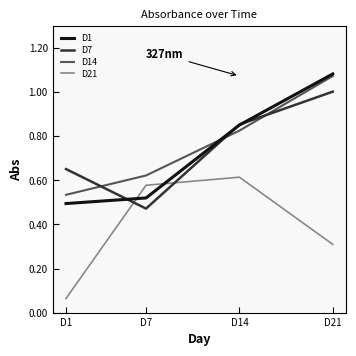

At which category is the sum across all series the highest?

D21